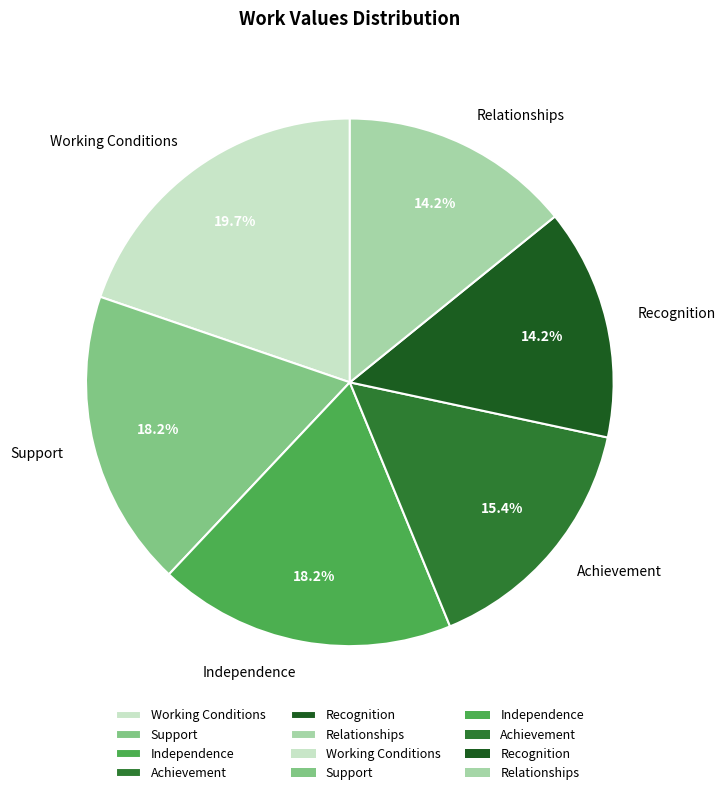

To the nearest percent, what is the combined percentage of Achievement and Working Conditions?

35%